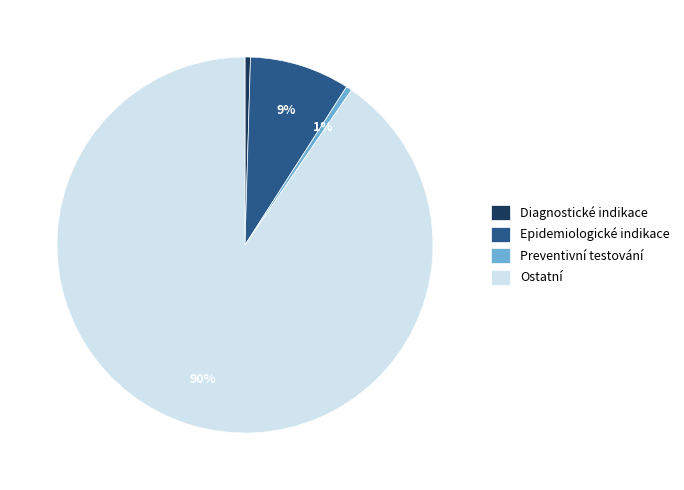

What percentage is the Preventivní testování slice, to the nearest percent?

1%